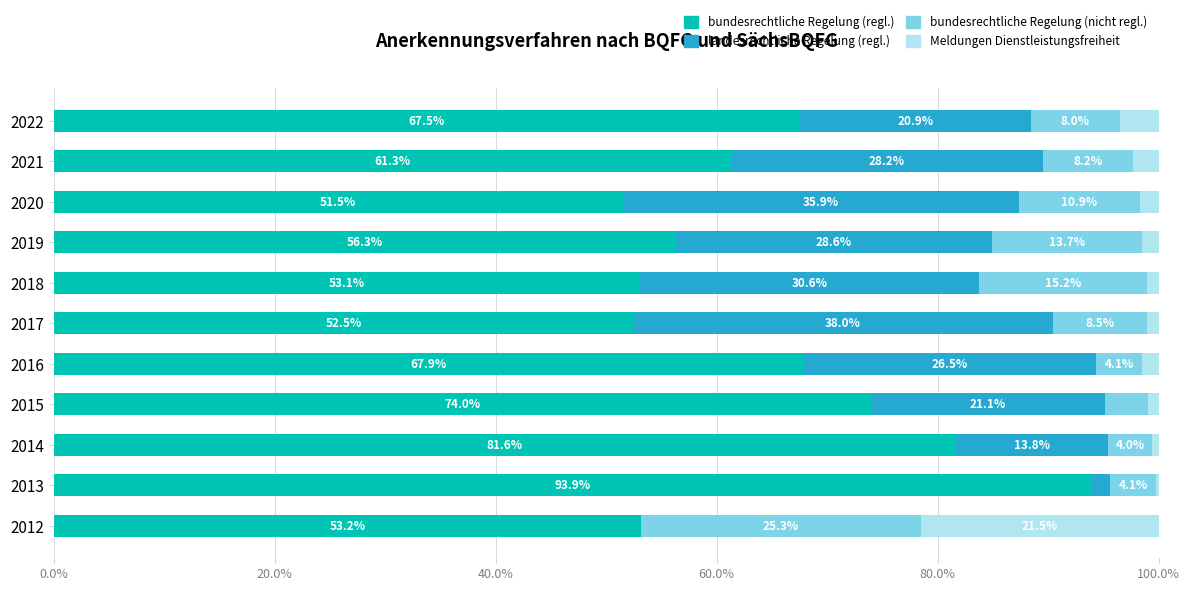

At which label does bundesrechtliche Regelung (regl.) reach its peak?

2013